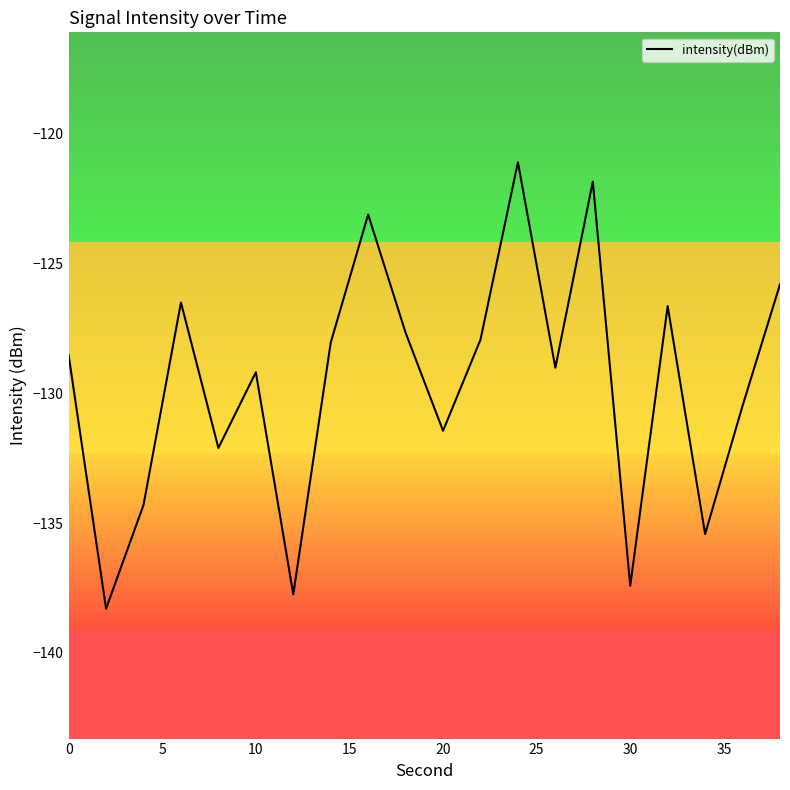

What is the maximum value shown in the chart?

-121.1